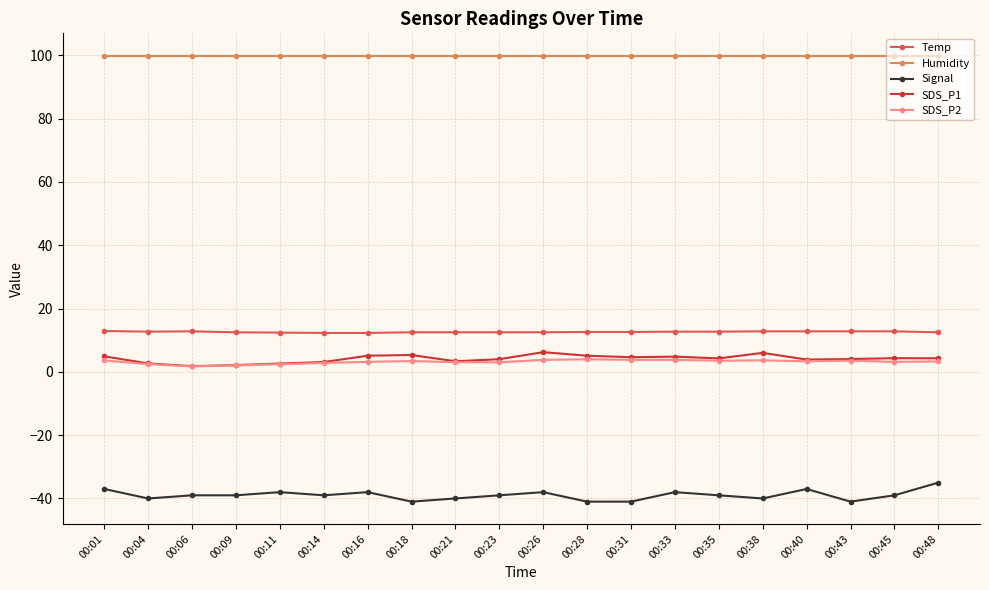

Is it true that Humidity equals 151.3 at 00:16?

False